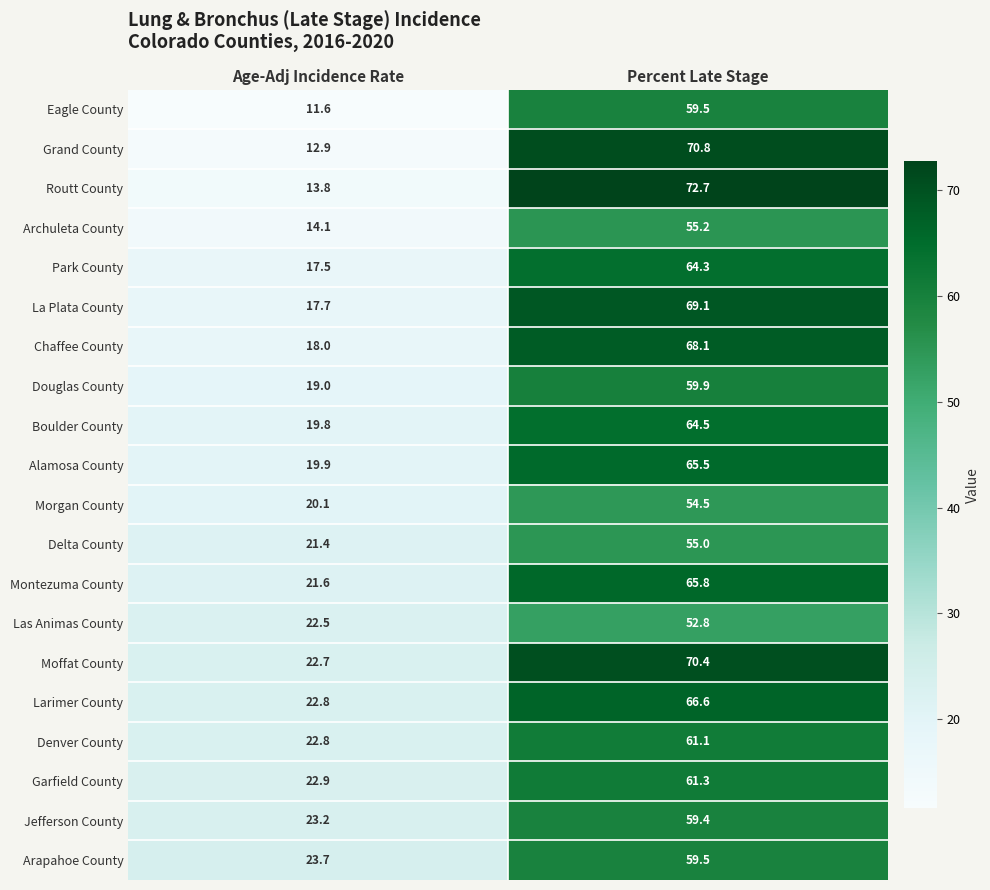

True or false: Chaffee County has a value of 29.6 at Percent Late Stage.

False